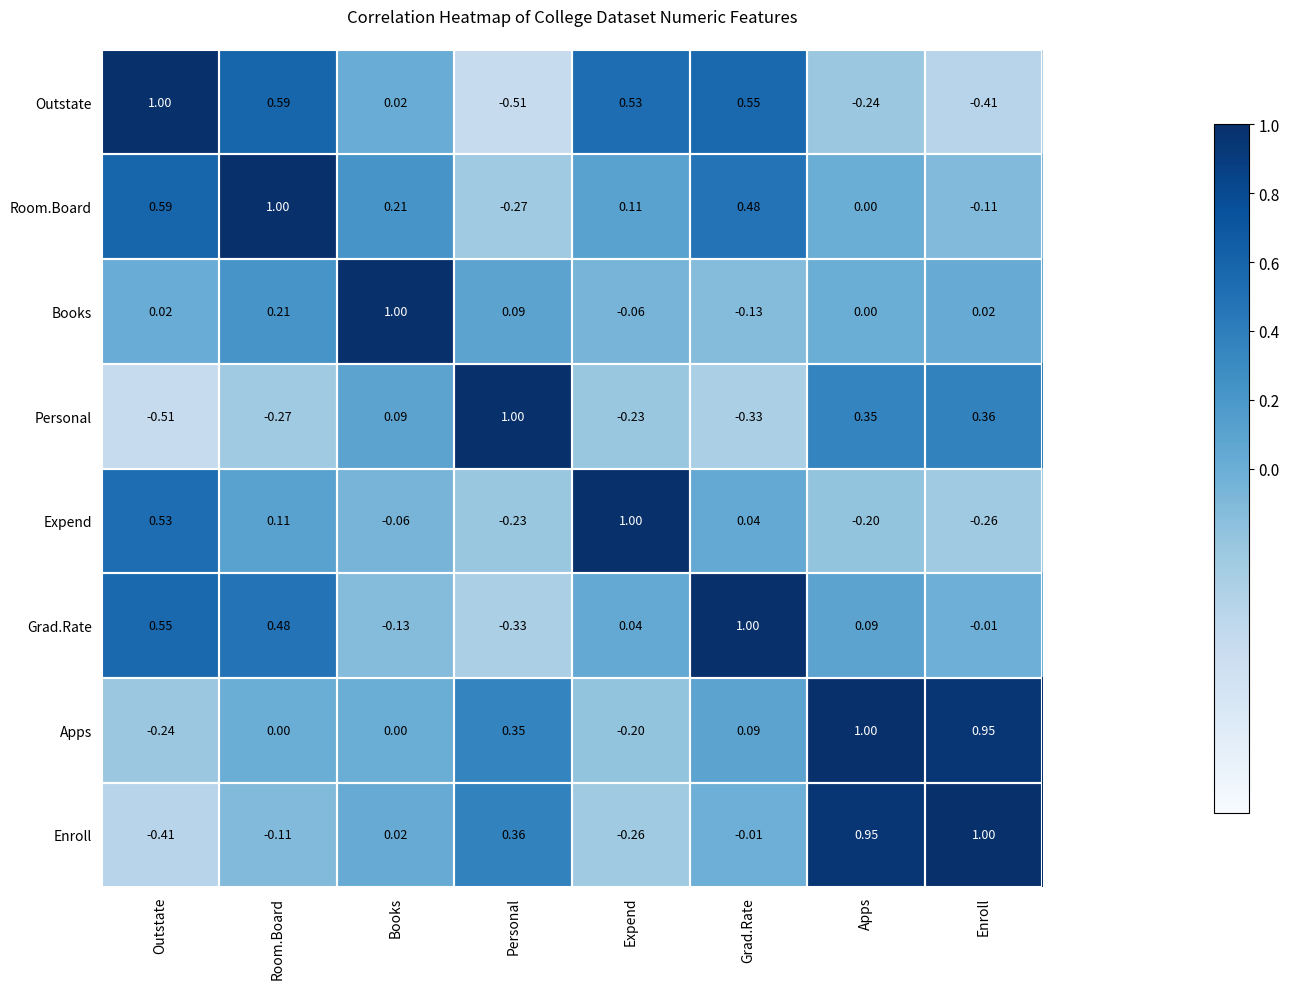

At which label does Room.Board first exceed 0?

Outstate